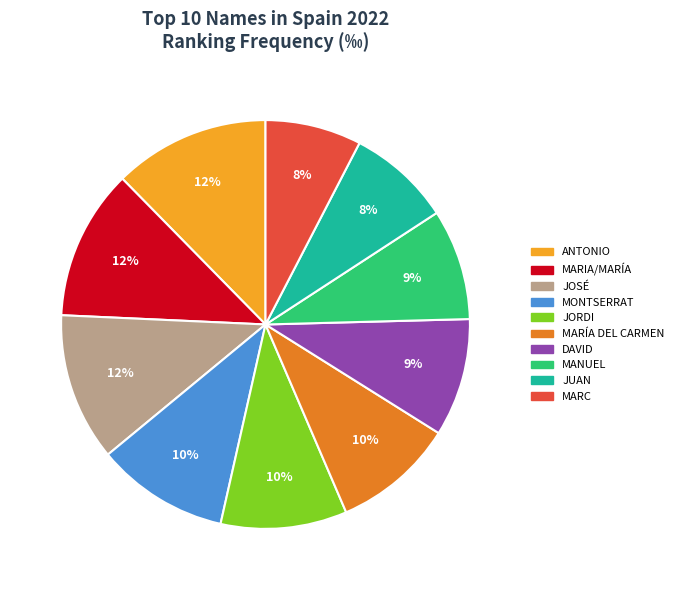

The JORDI slice represents 10% of the pie. True or false?

True